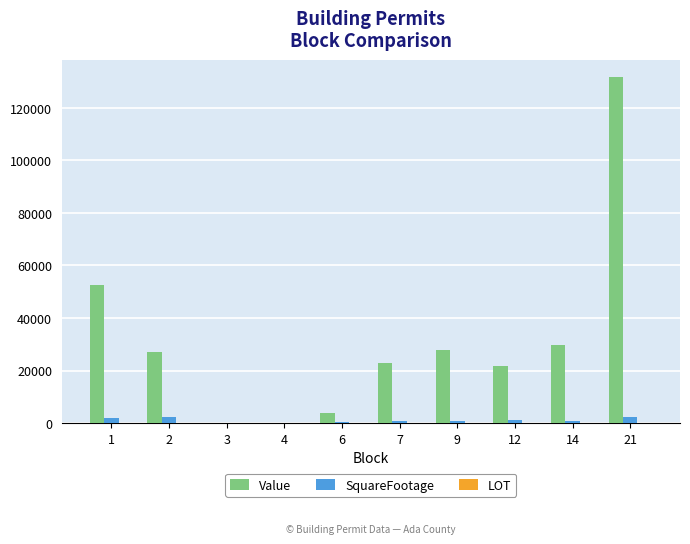

Which series has the largest total across all categories?

Value